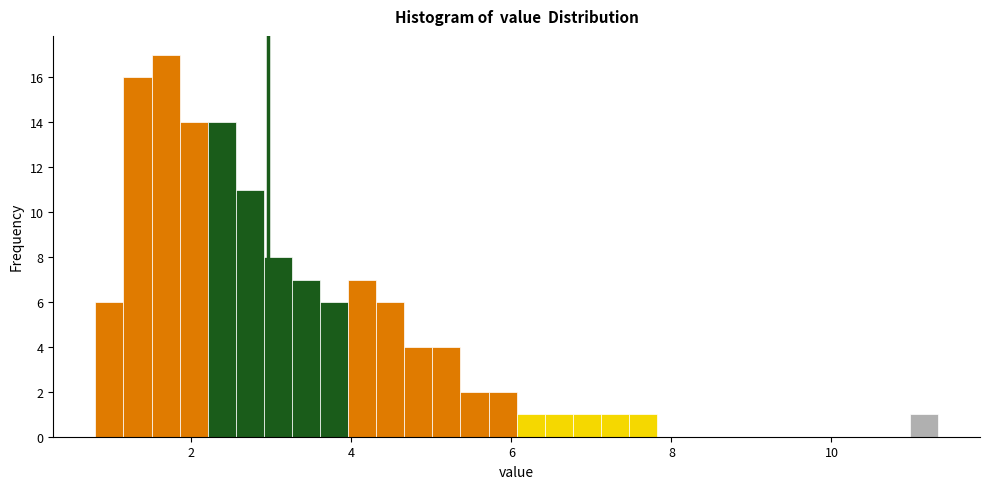

Around what value on the x-axis is the tallest bar? Give the approximate position of its centre, as read against the axis.

1.6